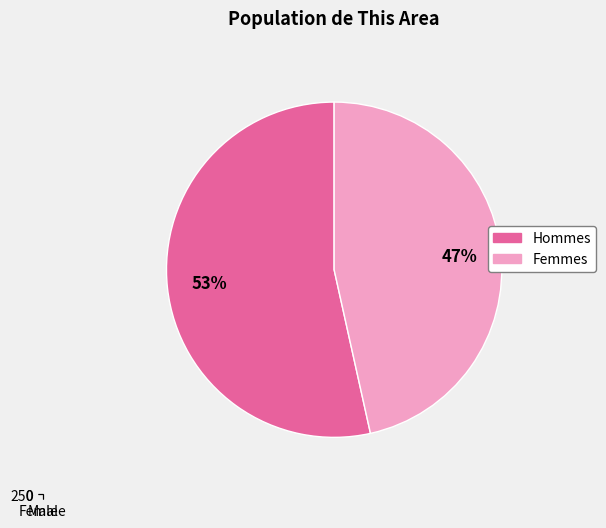

The Female slice represents 61% of the pie. True or false?

False